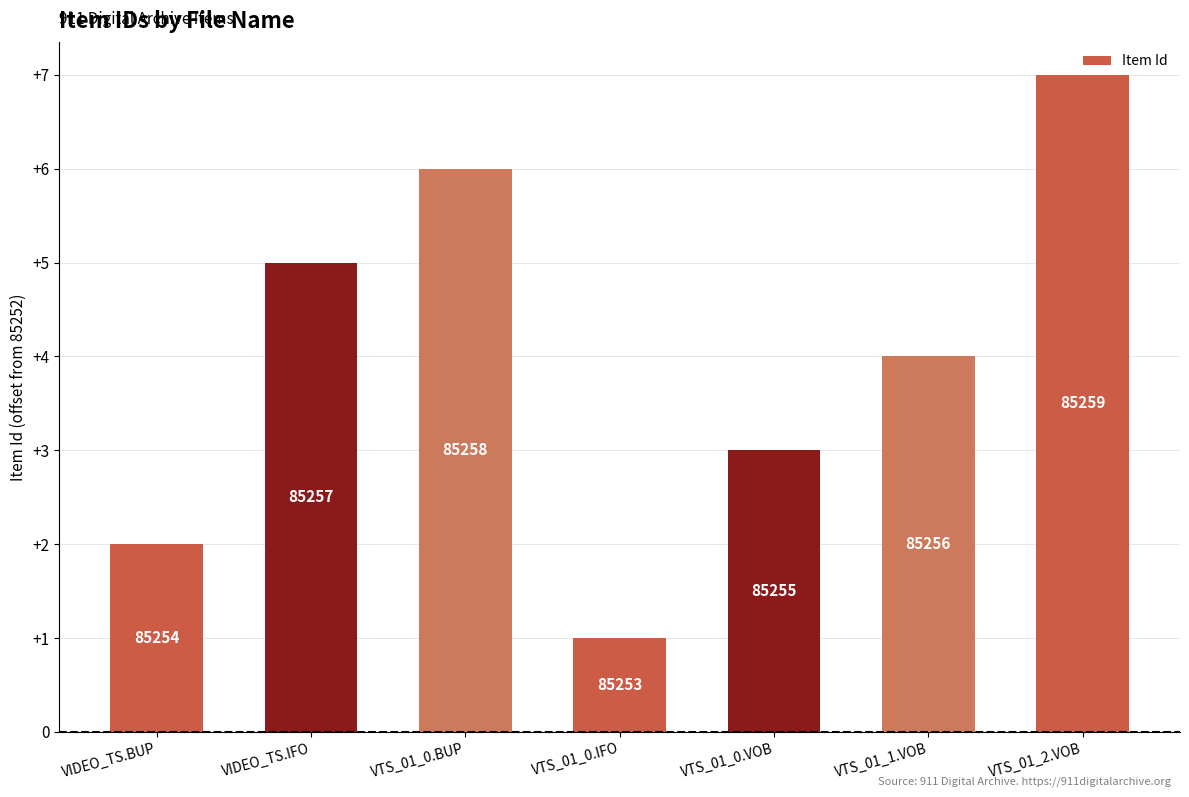

Are the bars horizontal?

No